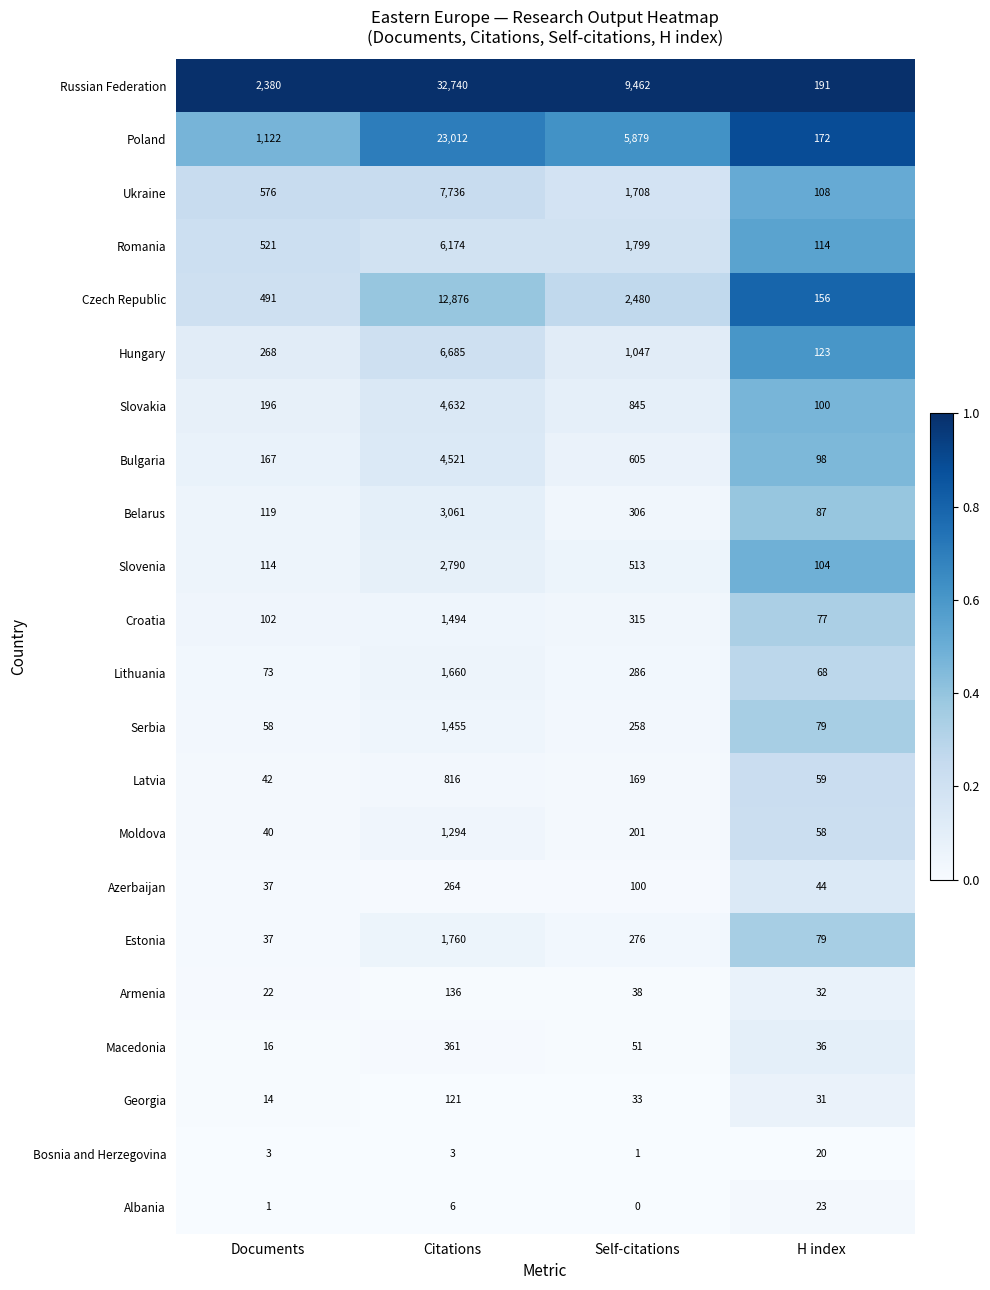

The Azerbaijan series shows 65 at Documents. True or false?

False